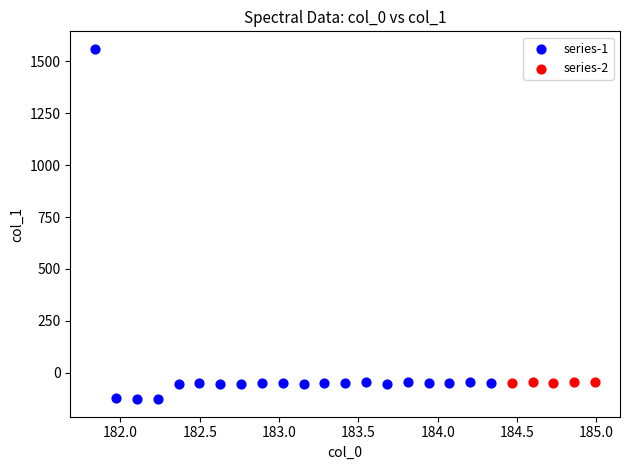

Which series contains the highest Y value?

series-1